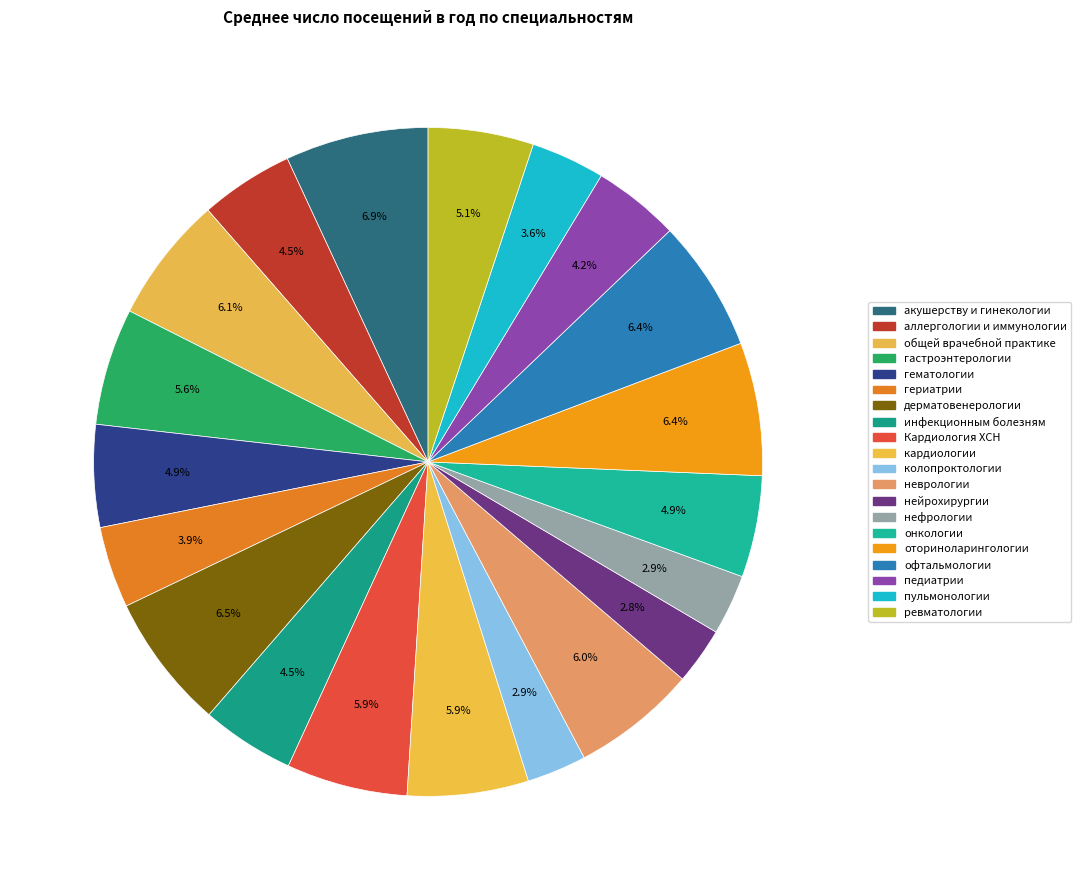

Is it true that Кардиология ХСН is 6% of the pie?

True